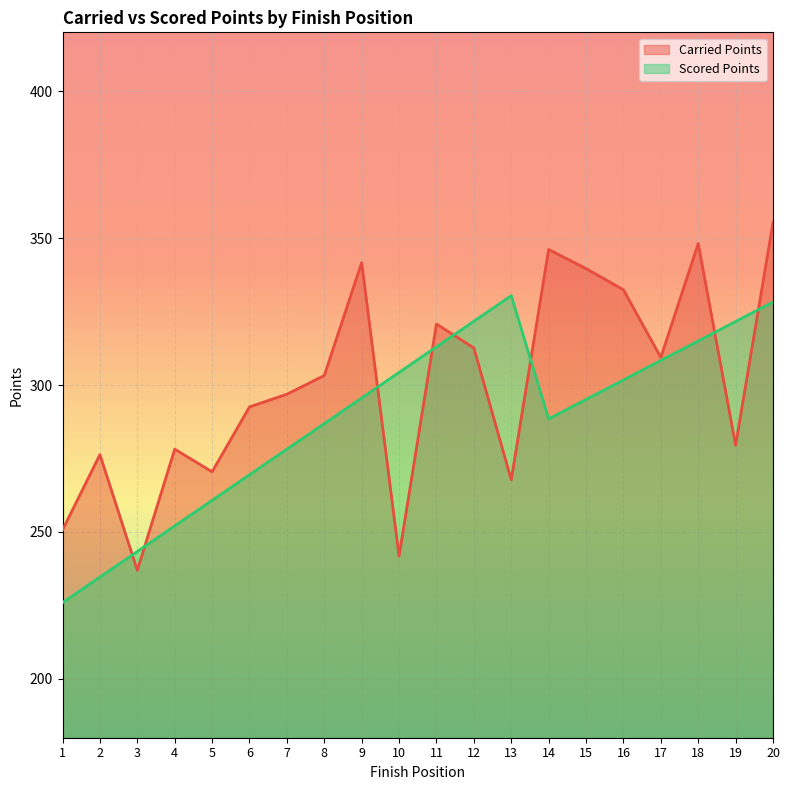

In Carried Points, how many points are higher than both neighbors (excluding endpoints)?

6